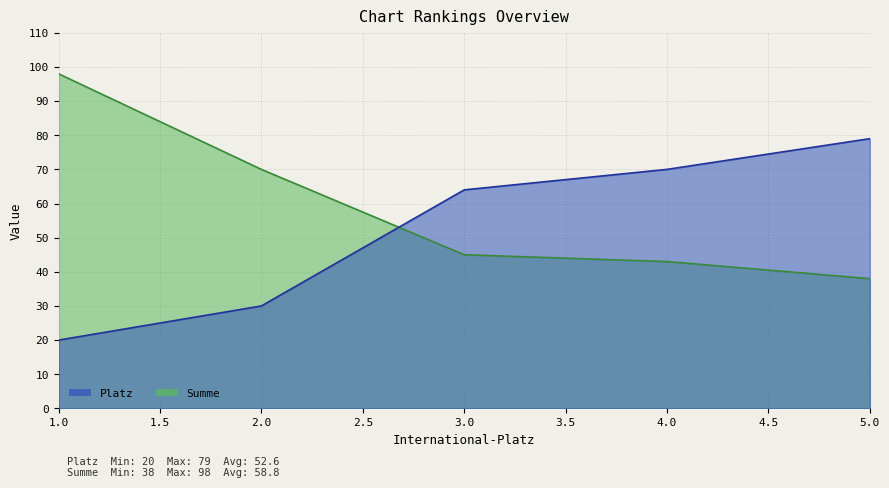

Reading left to right, extract all data points from this chart.

Platz: 20	30	64	70	79
Summe: 98	70	45	43	38